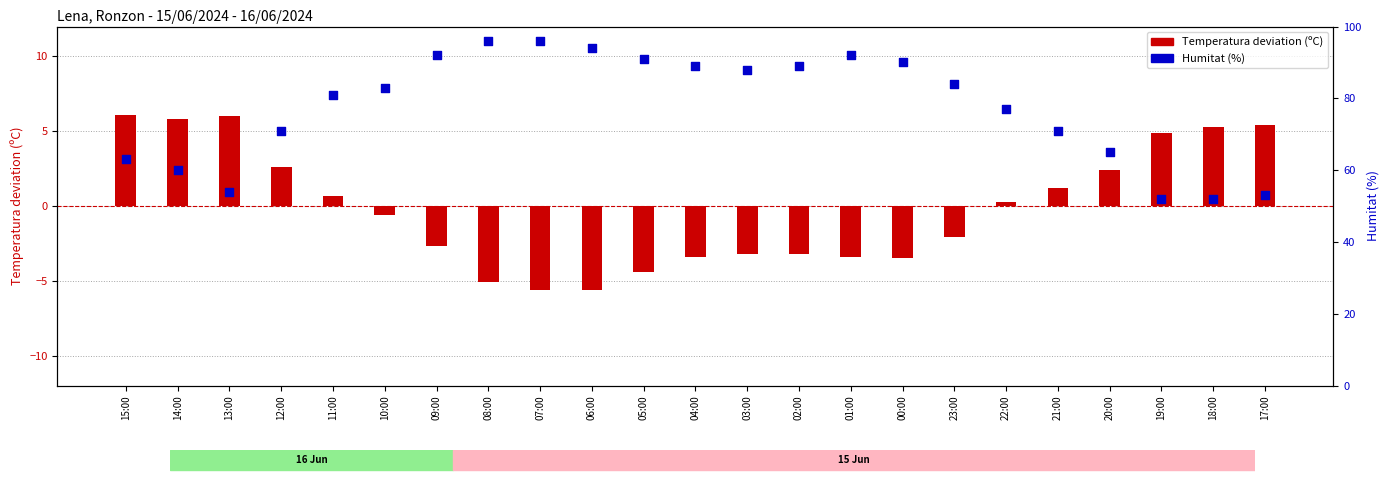

What is the total value across all series at 03:00?

84.8